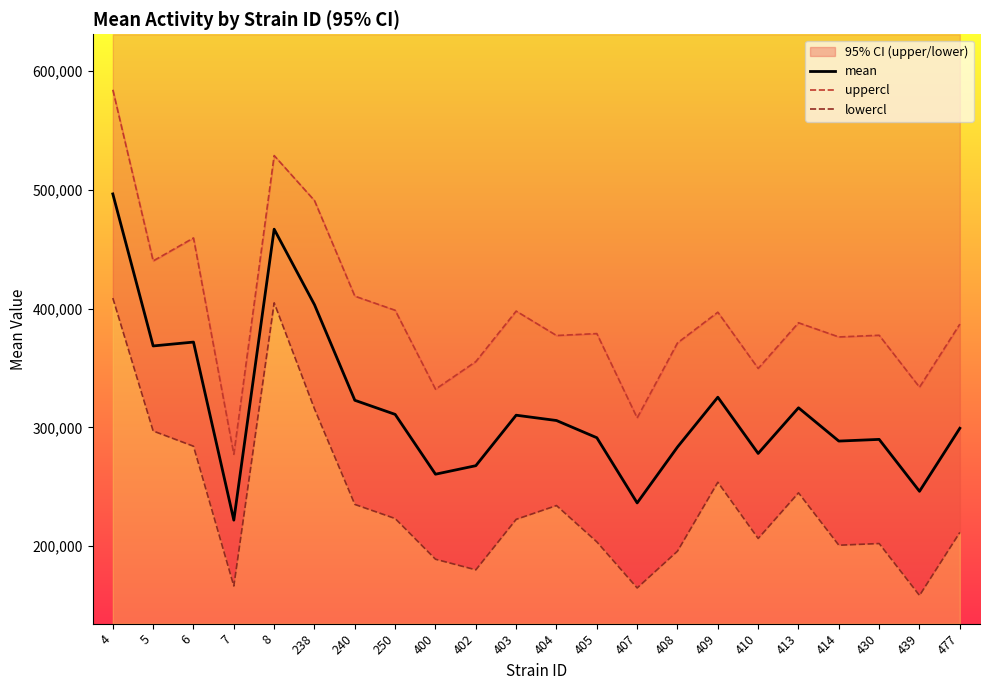

Which series has the largest total across all categories?

uppercl